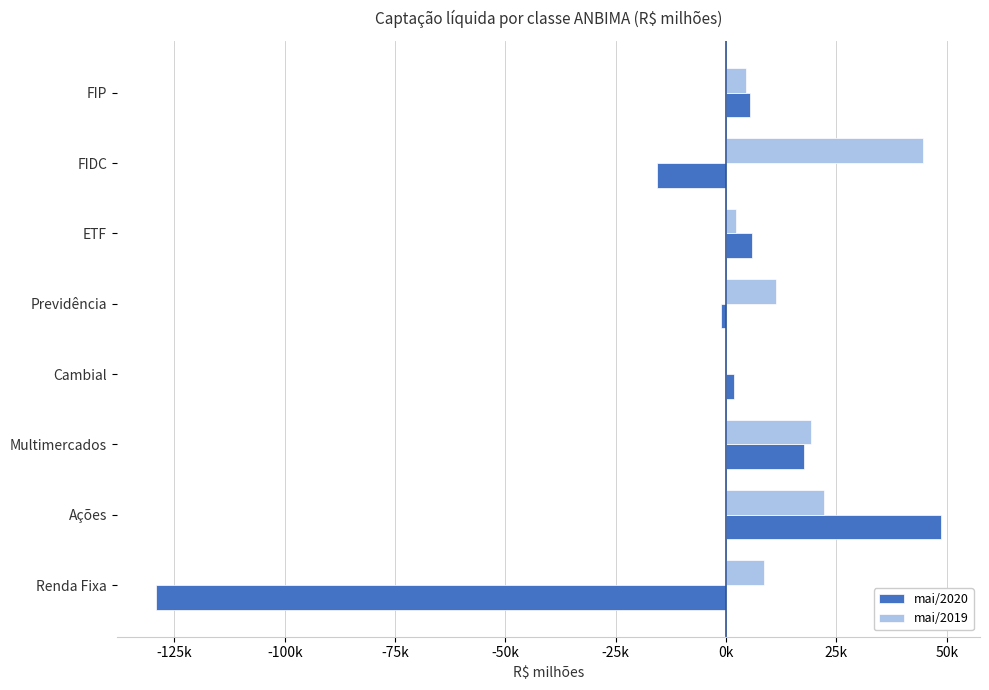

Where is mai/2020 nearest to the value -40248?

FIDC